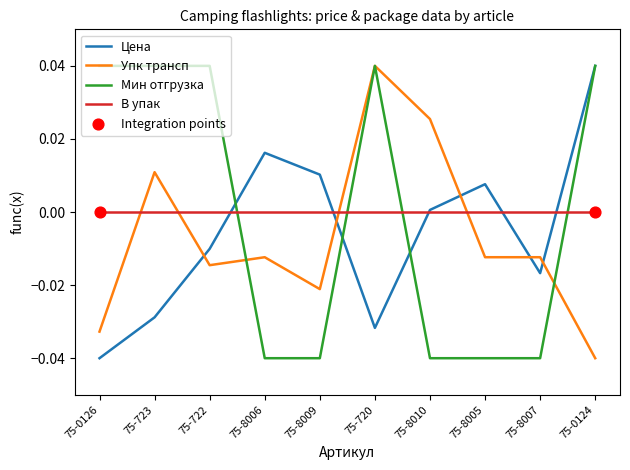

Between 75-722 and 75-8006, which series saw the biggest shift?

Мин отгрузка